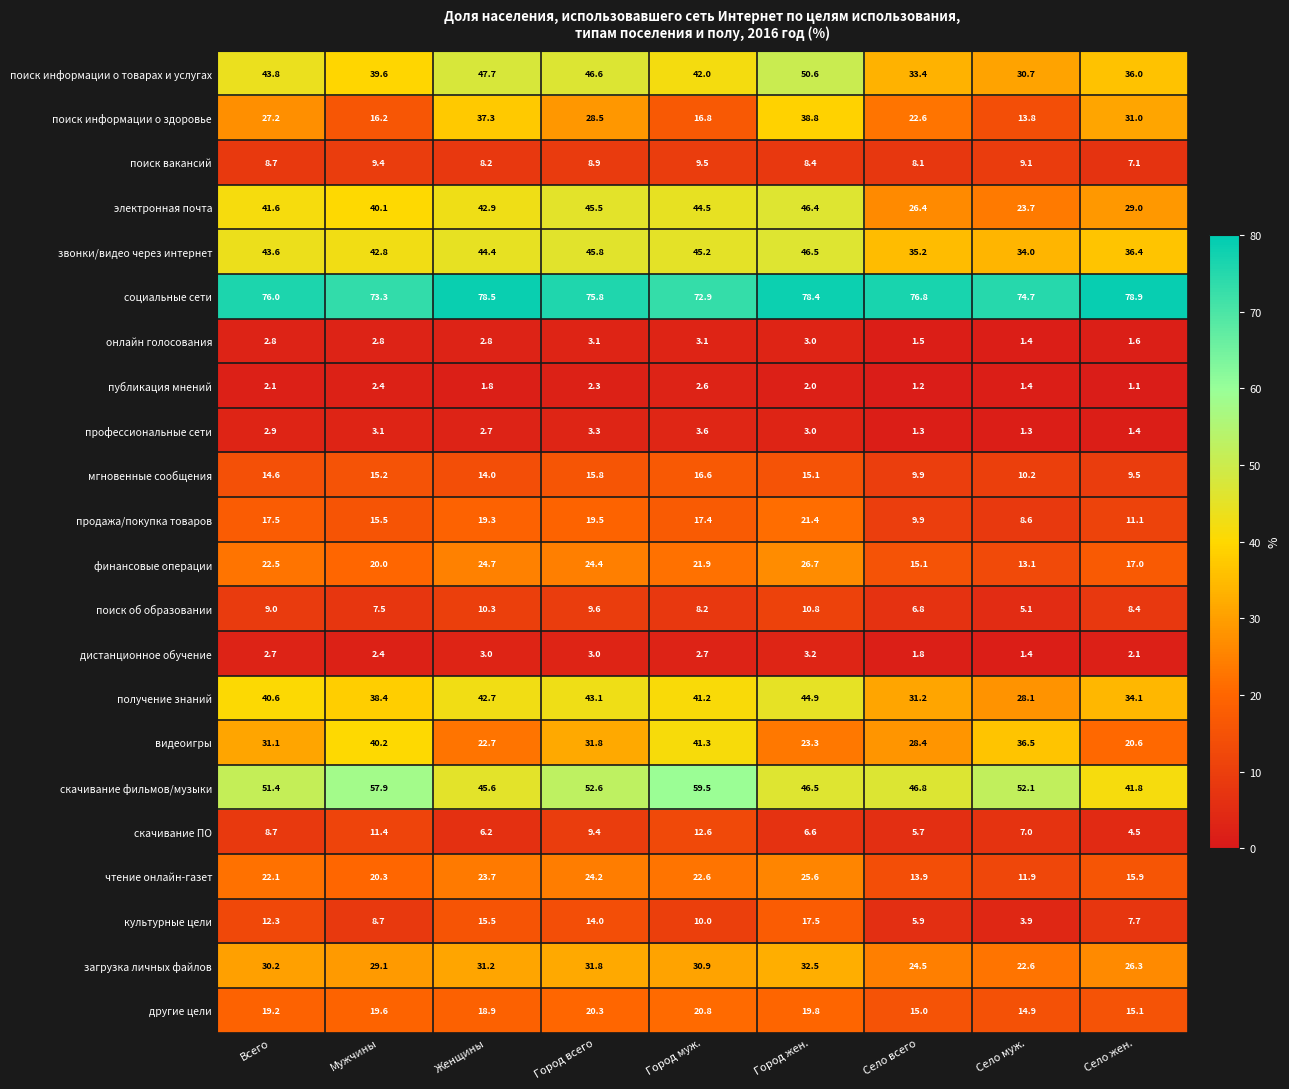

At which category is the sum across all series the highest?

Город жен.